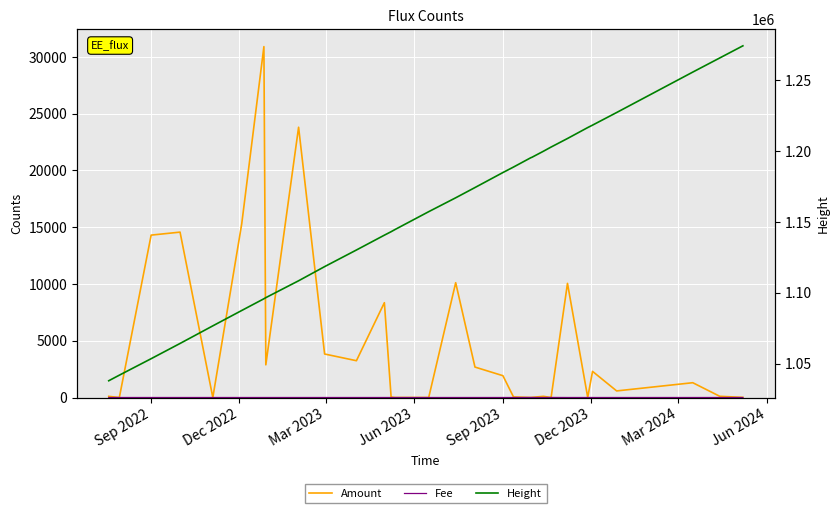

In Fee, how many points are lower than both neighbors (excluding endpoints)?

5